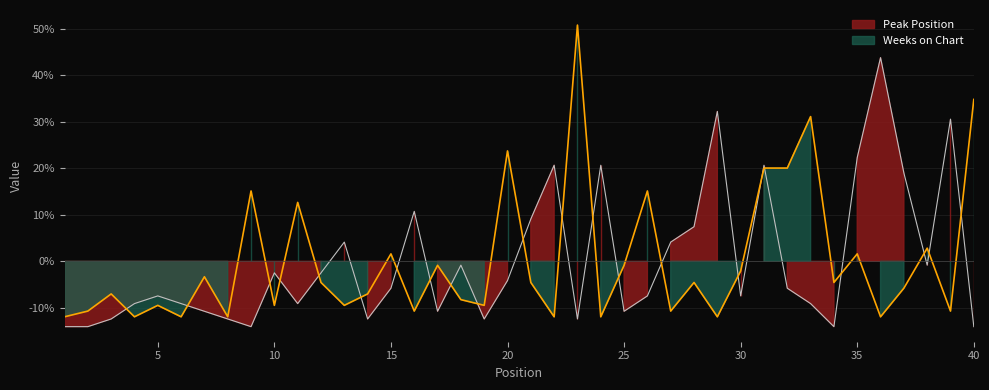

After their last crossing, which series has the higher values: Peak Position or Weeks on Chart?

Weeks on Chart